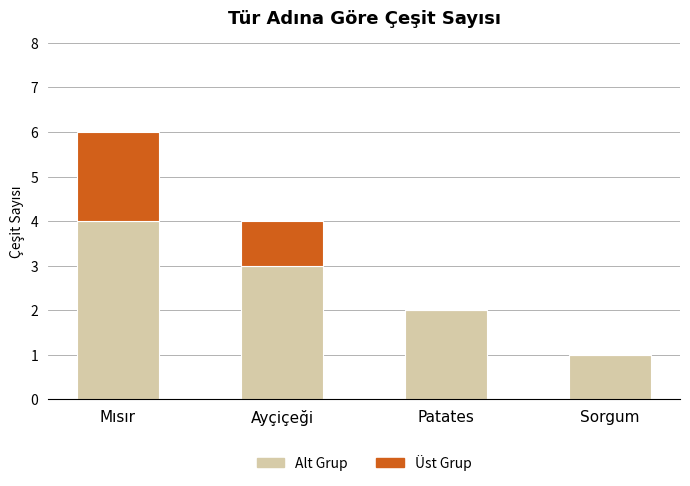

What is the sum of all Alt Grup values?

10